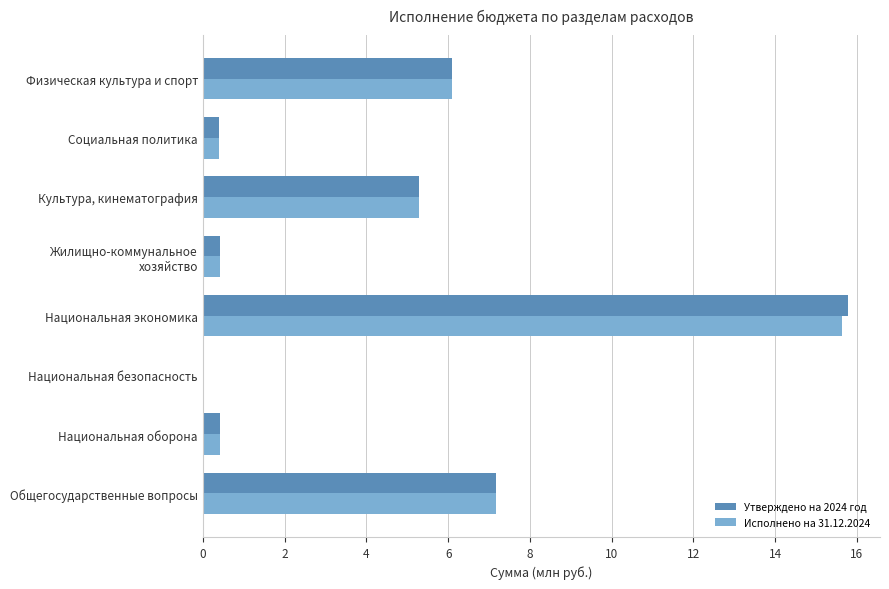

Which category has the highest value in the Утверждено на 2024 год series?

Национальная экономика